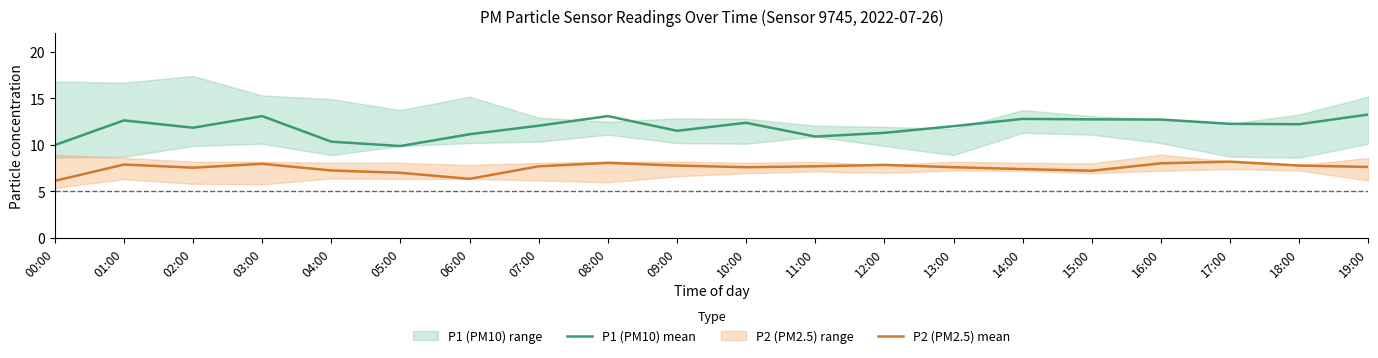

Between 08:00 and 03:00, which is larger?

08:00